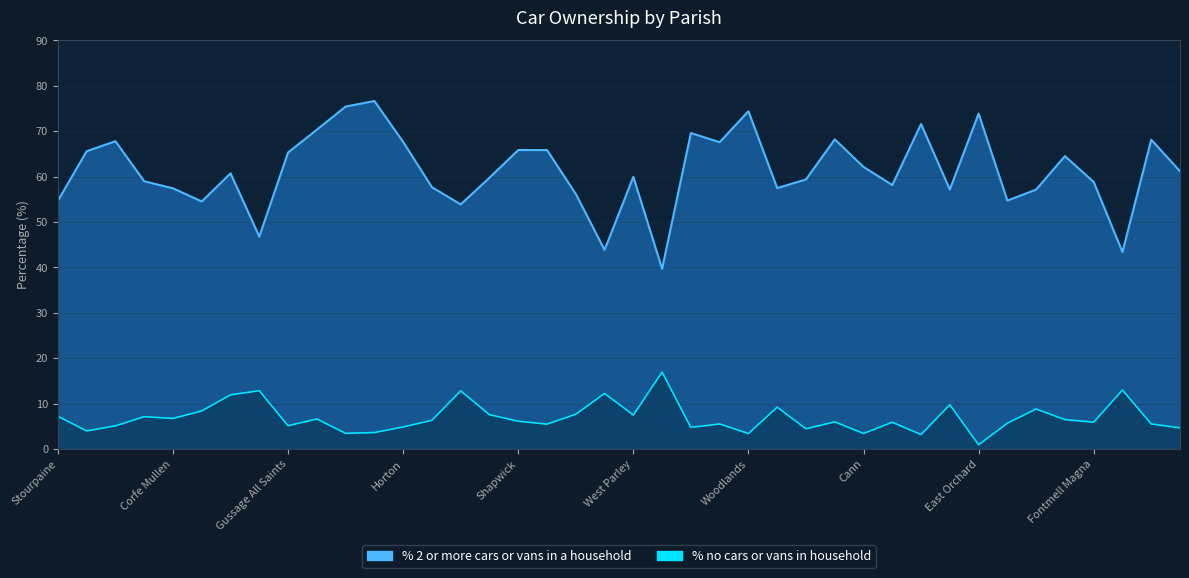

Which series has the largest total across all categories?

% 2 or more cars or vans in a household